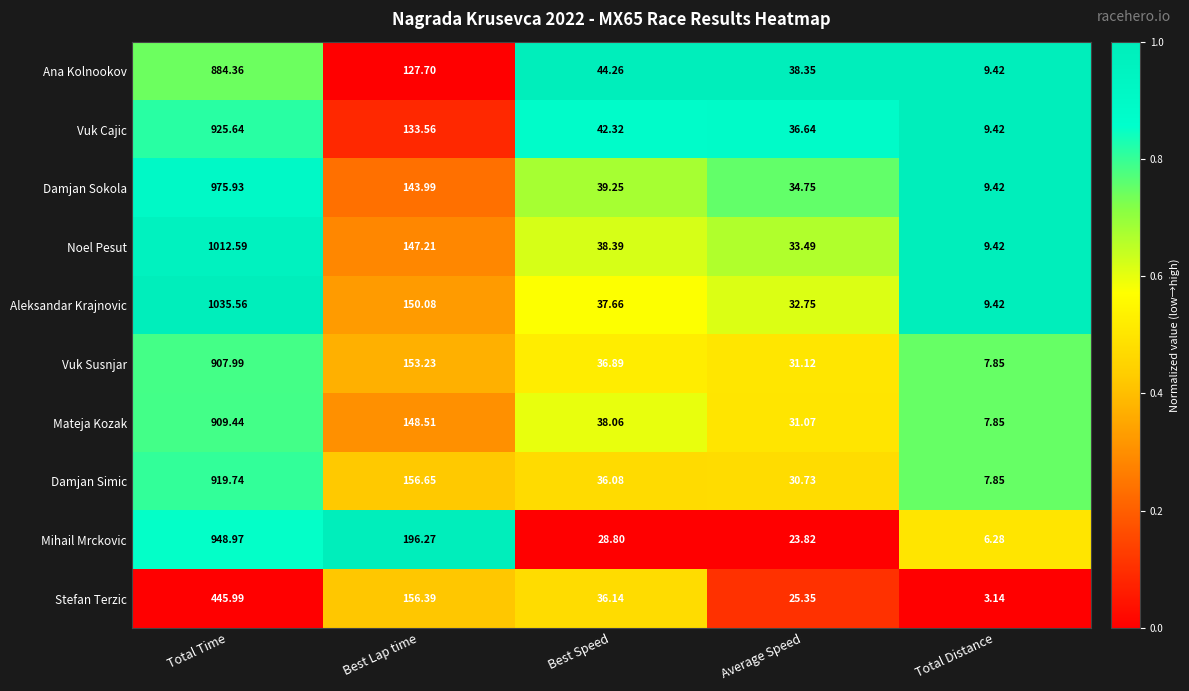

List the labels in order of Mihail Mrckovic value, smallest first.

Total Distance, Average Speed, Best Speed, Best Lap time, Total Time